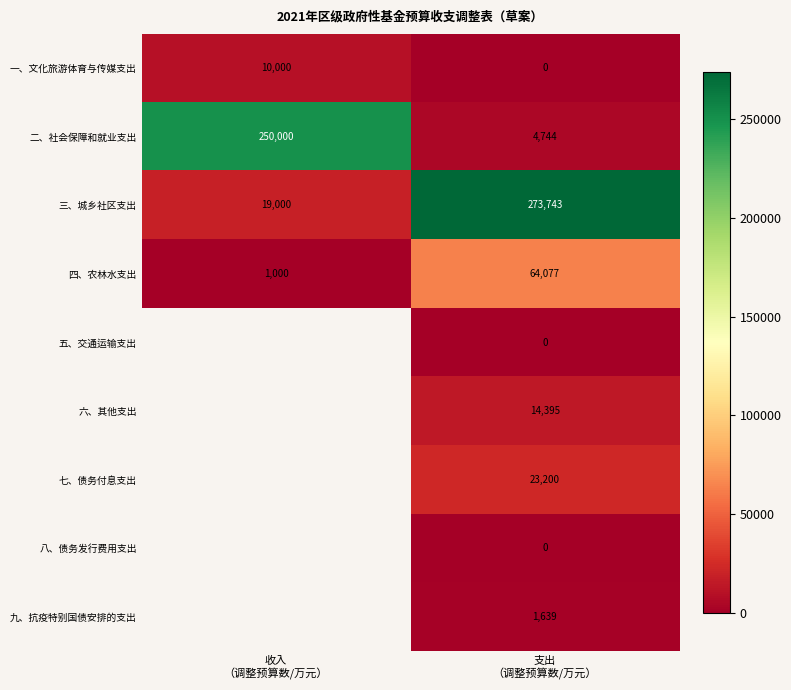

What is the sum of all 三、城乡社区支出 values?

292743